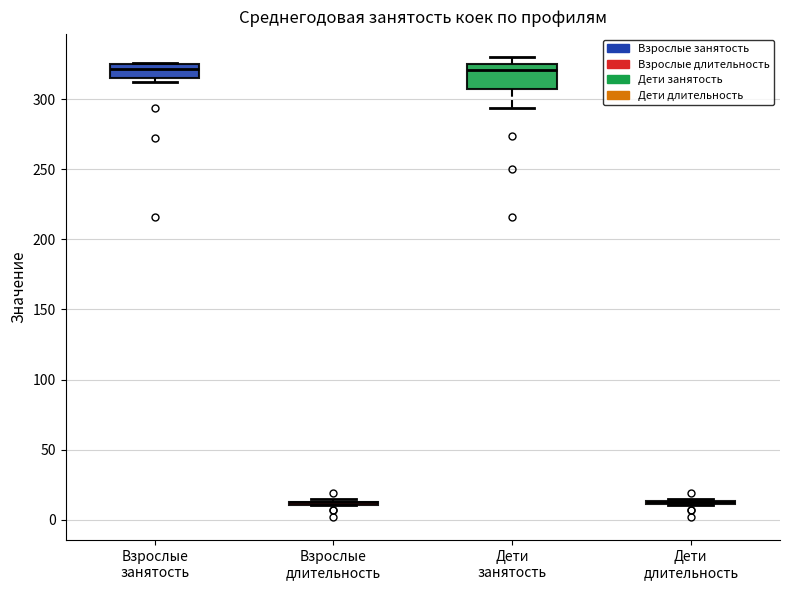

Reading left to right, transcribe this box plot: for each box, give where its median line is, the range the box spans, and where its two whiskers end, as read against the y-axis. The values are not printed on the chart, so give them approximately, as read against the axis.

Взрослые занятость: median 320, box 315 to 325, whiskers 310 to 325
Взрослые длительность: box collapsed to a line at 10, whiskers 10 to 15
Дети занятость: median 320, box 310 to 325, whiskers 295 to 330
Дети длительность: box collapsed to a line at 10, whiskers 10 to 15